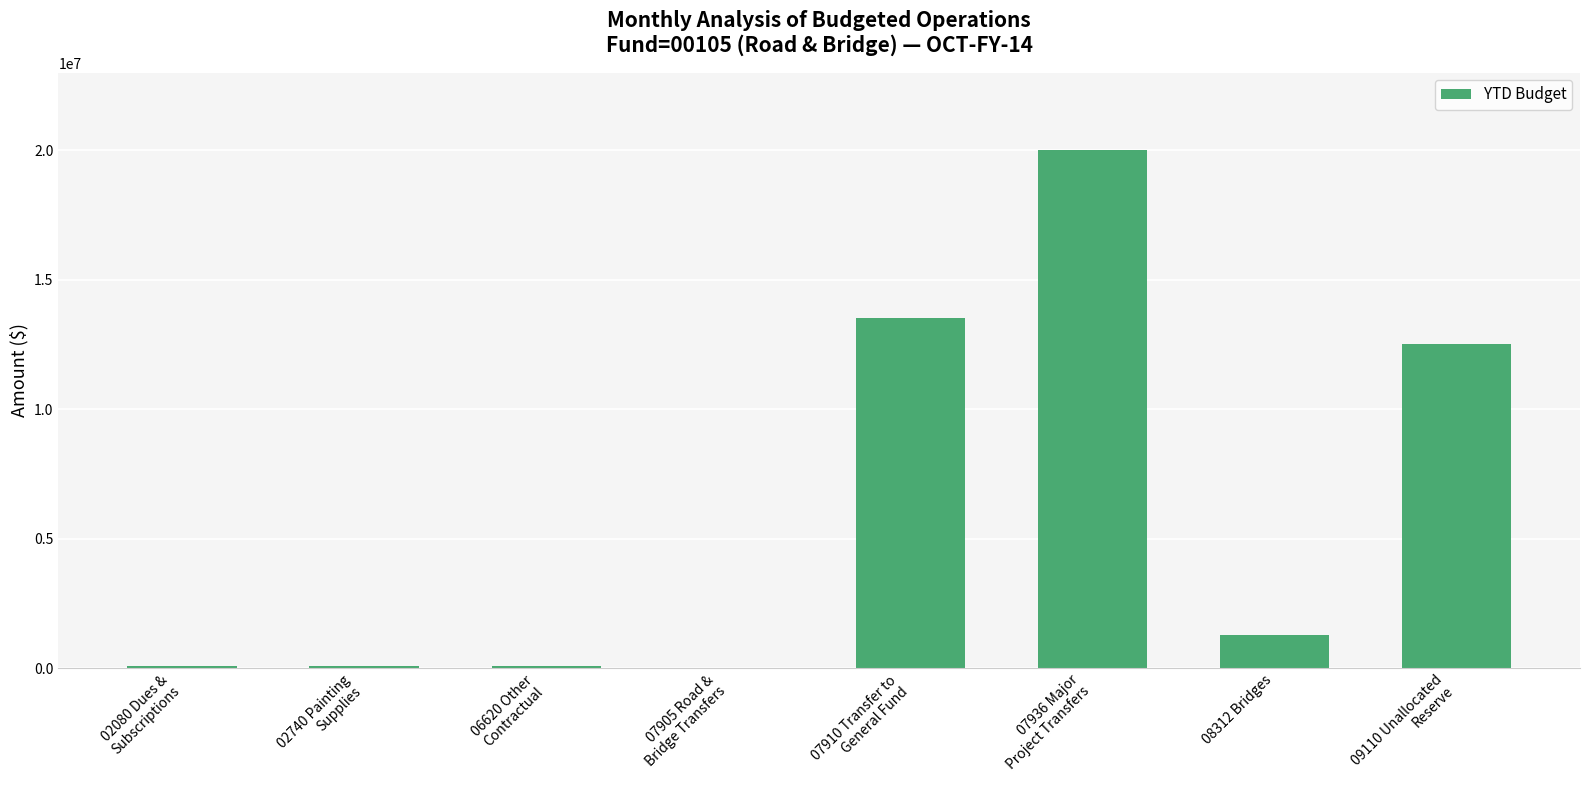

Which has a higher value, 07910 Transfer to
General Fund or 08312 Bridges?

07910 Transfer to
General Fund